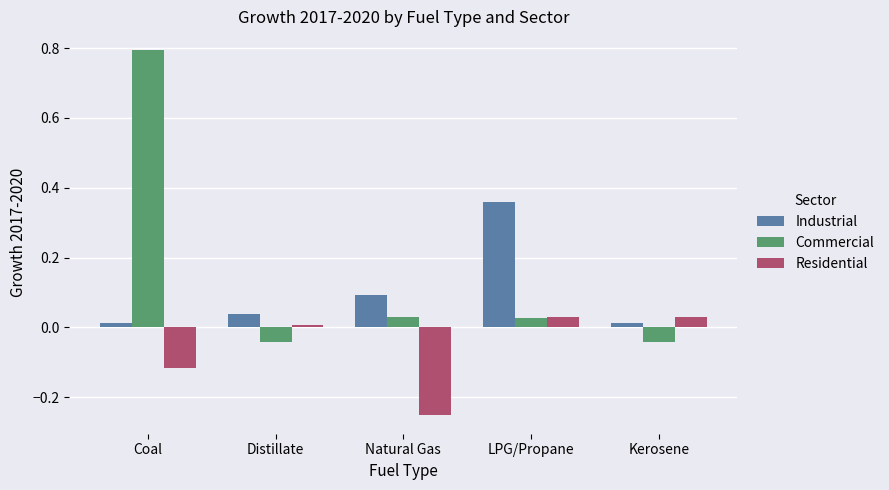

Between Distillate and Natural Gas, which series saw the biggest shift?

Residential